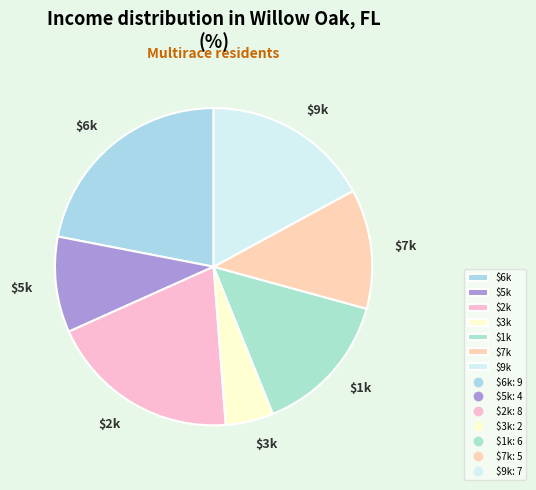

Does $1k account for over 50% of the chart?

No